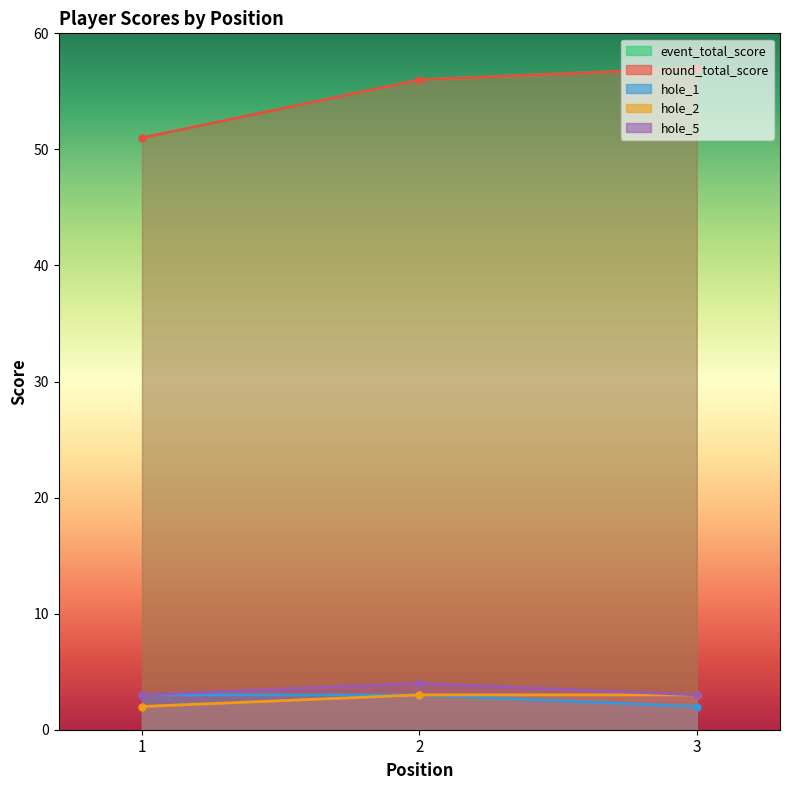

Between 2 and 3, which series saw the biggest shift?

event_total_score